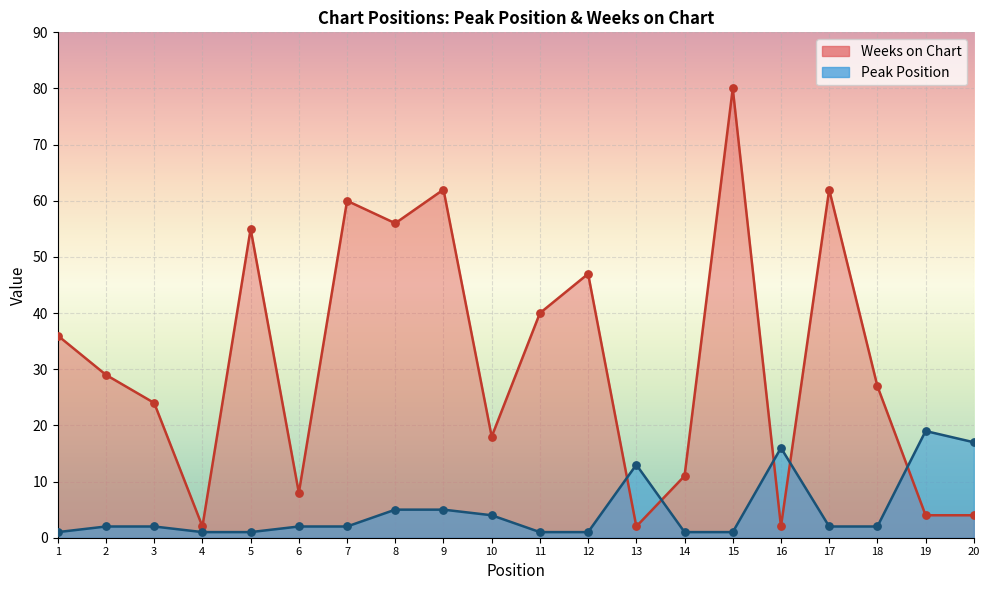

Which series reaches the maximum Y coordinate?

Weeks on Chart